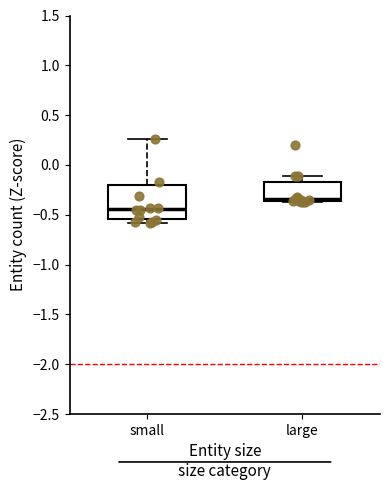

Reading left to right, transcribe this box plot: for each box, give where its median line is, the range the box spans, and where its two whiskers end, as read against the y-axis. The values are not printed on the chart, so give them approximately, as read against the axis.

small: median -0.45, box -0.55 to -0.20, whiskers -0.60 to 0.25
large: median -0.35 (just above the box's lower edge), box -0.35 to -0.15, whiskers -0.35 to -0.10